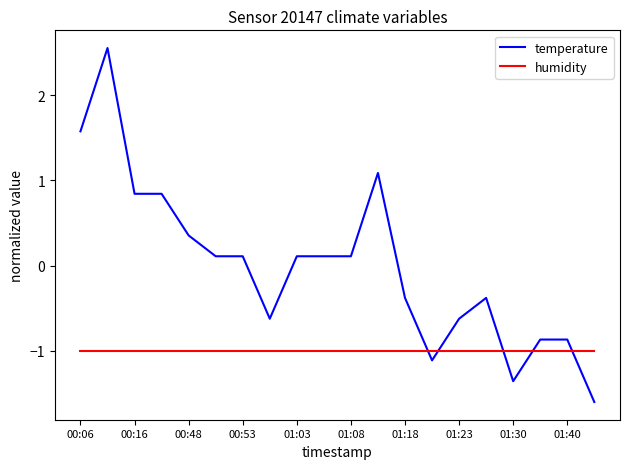

What is the difference between the maximum and minimum values in the temperature series?

4.2